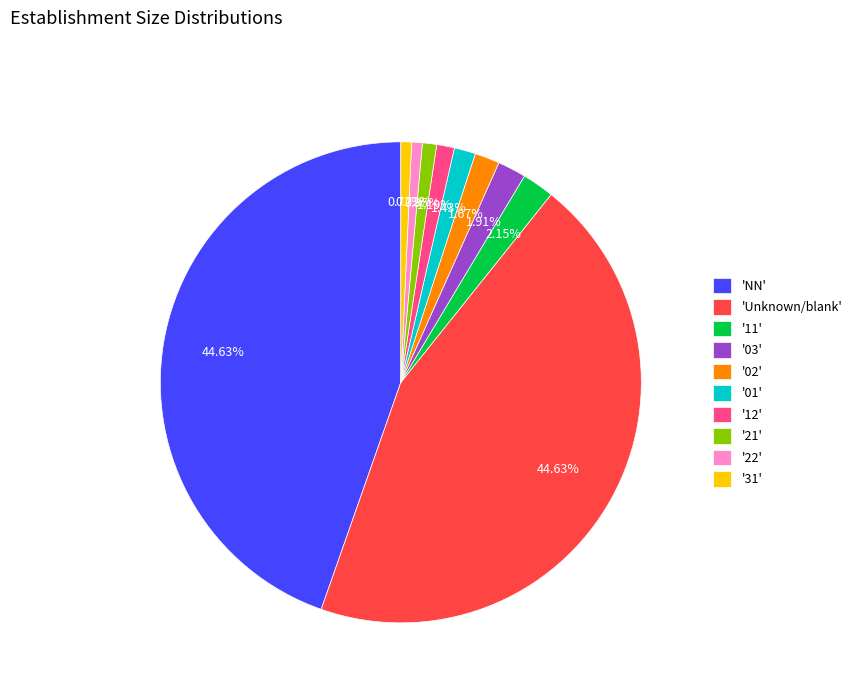

Which has a higher value, 'NN' or '03'?

'NN'